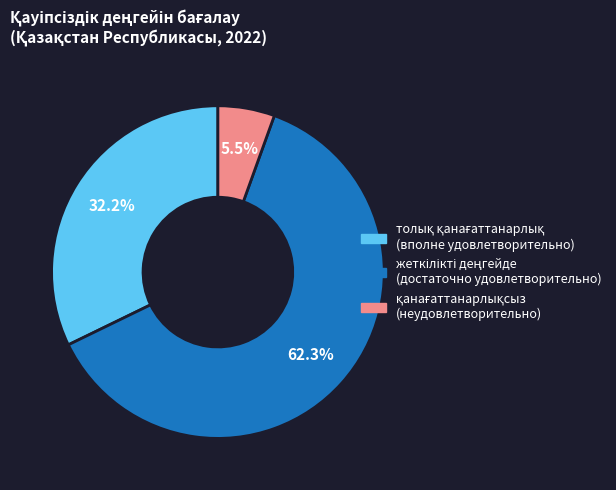

How many slices are in this pie chart?

3